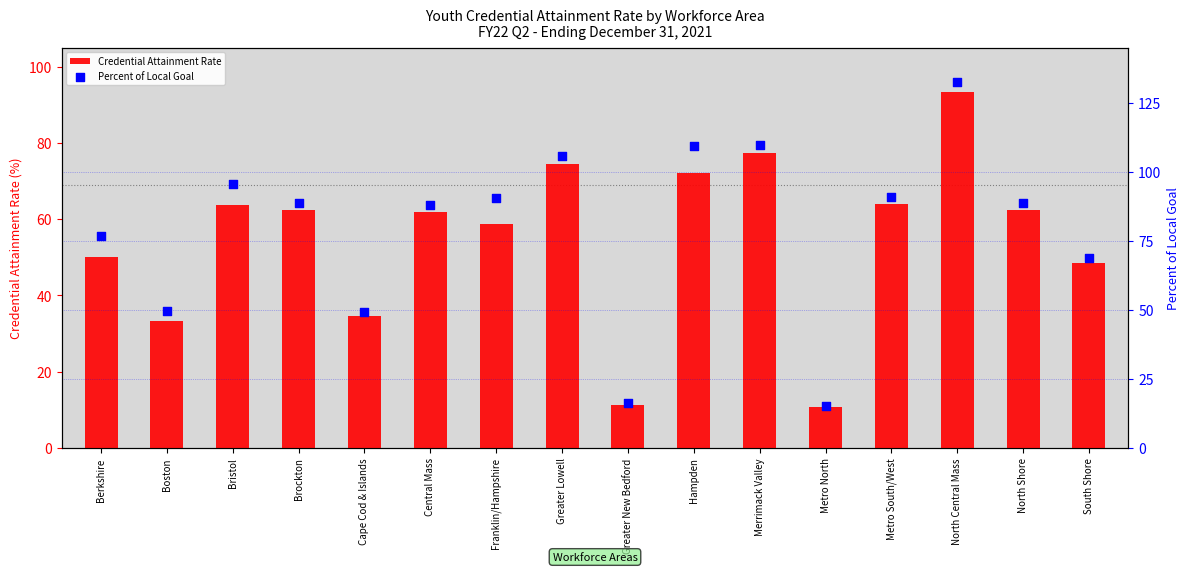

At how many categories does at least one series exceed 89?

7